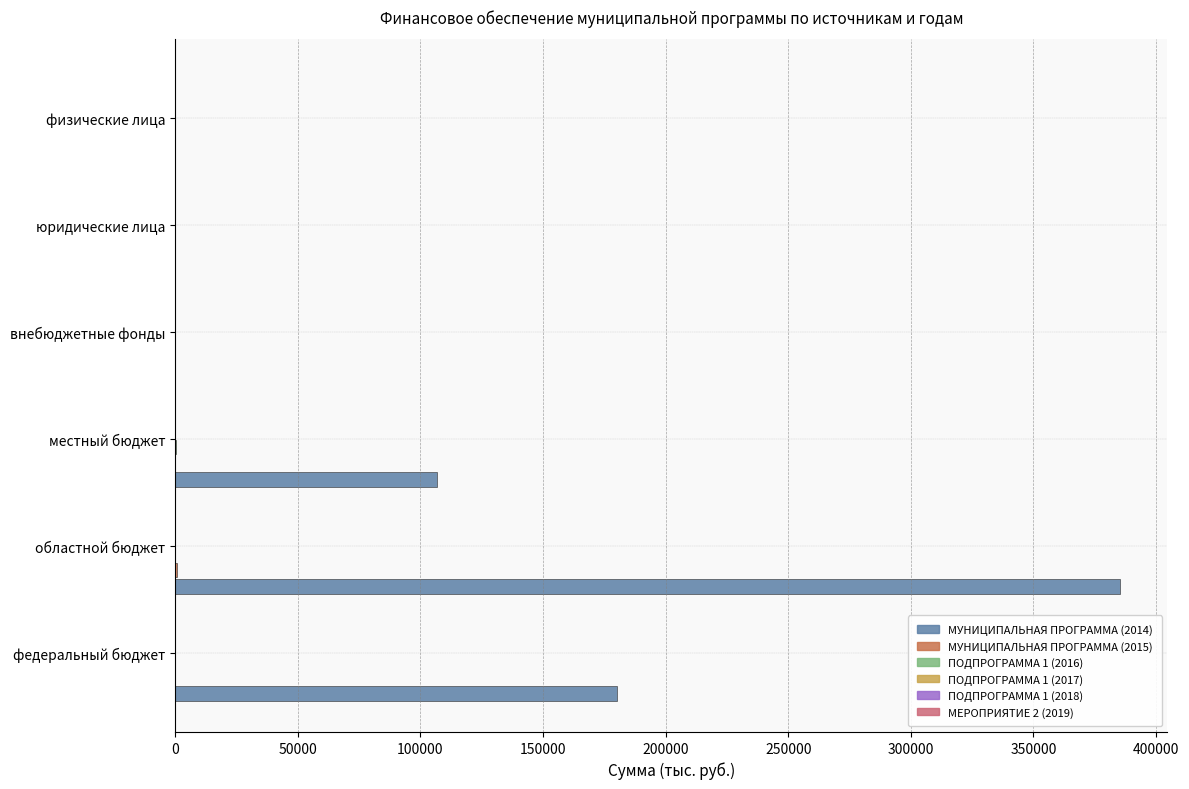

How many data points does each series have?

6